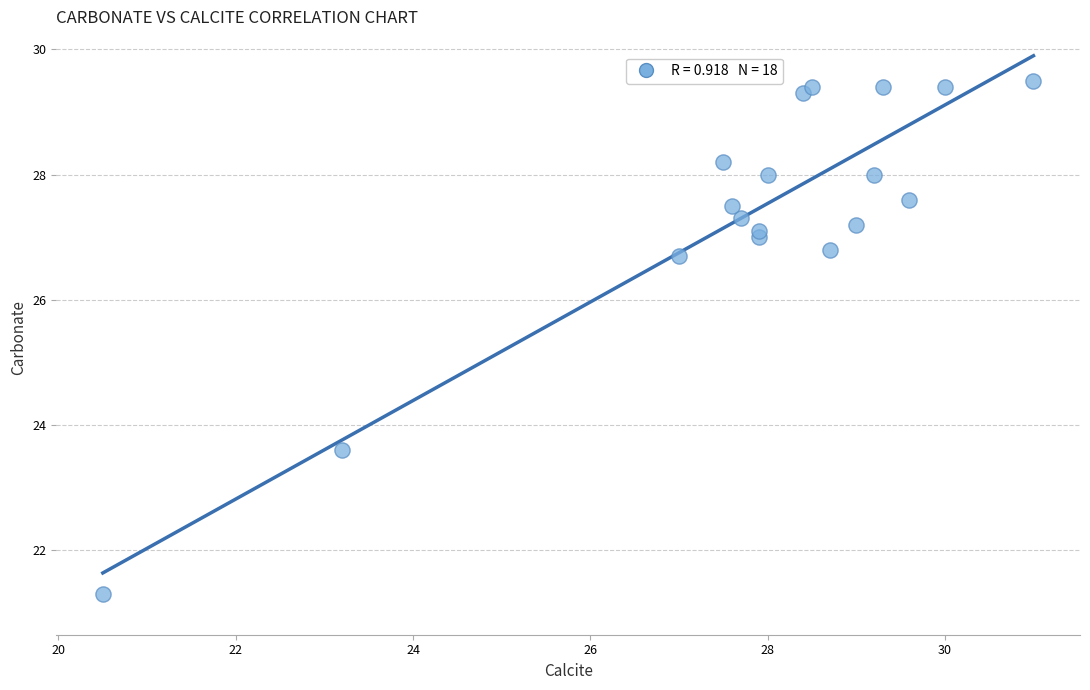

What is the range of X values (max minus min)?

10.5